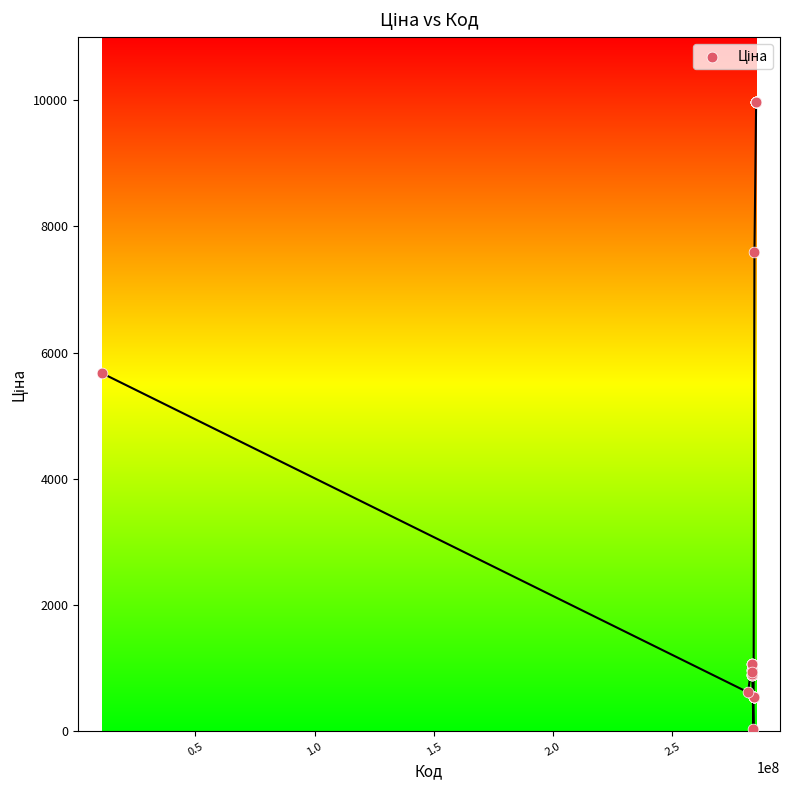

What Y value in the scatter plot is closest to 5003?

5673.8